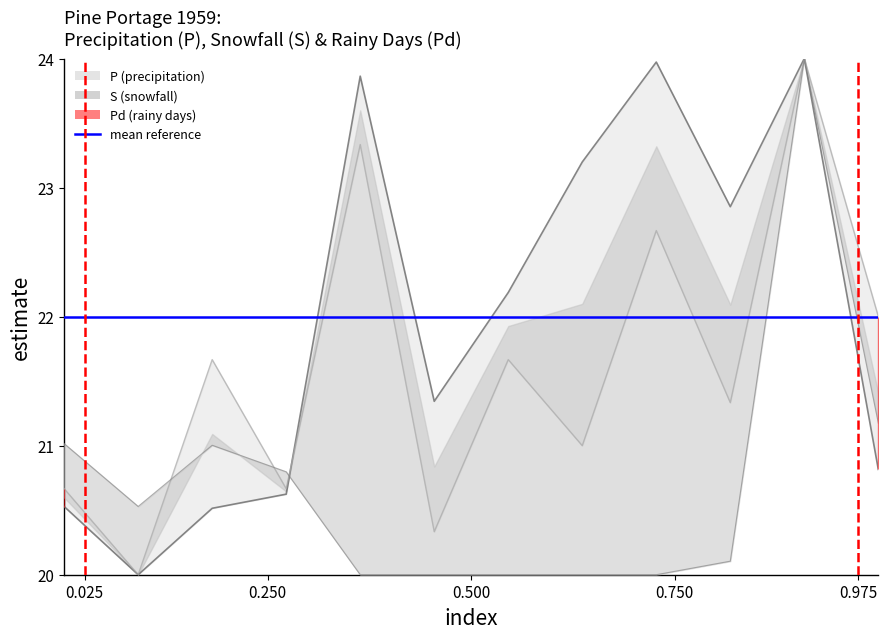

In Pd, how many points are higher than both neighbors (excluding endpoints)?

5